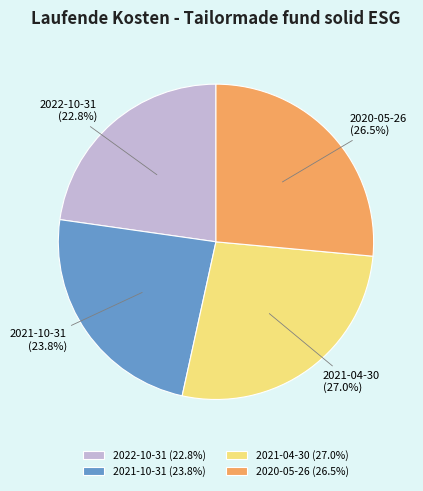

Between 2020-05-26 and 2021-10-31, which is larger?

2020-05-26